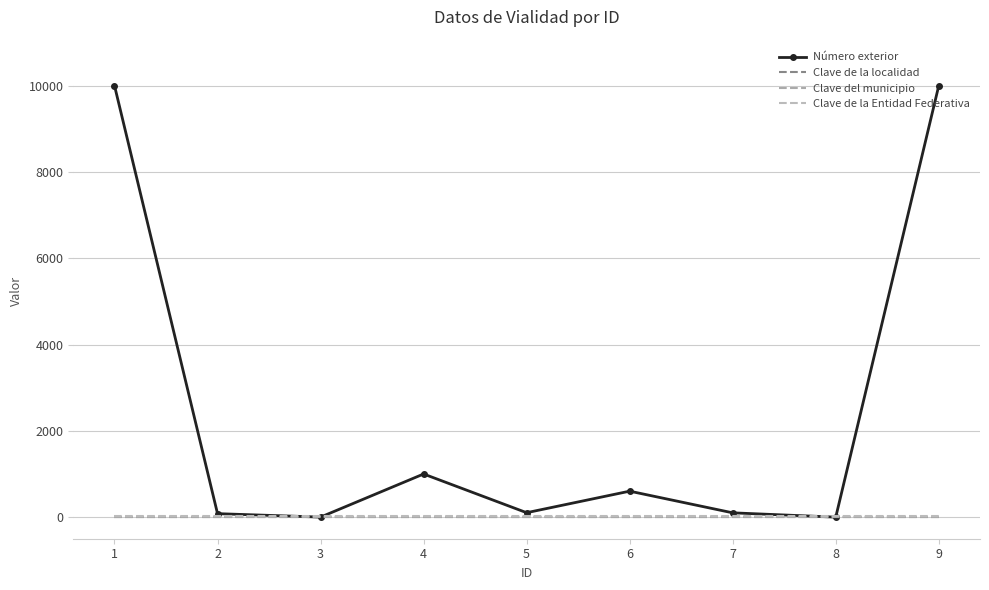

Which category has the highest value in the Clave de la Entidad Federativa series?

1